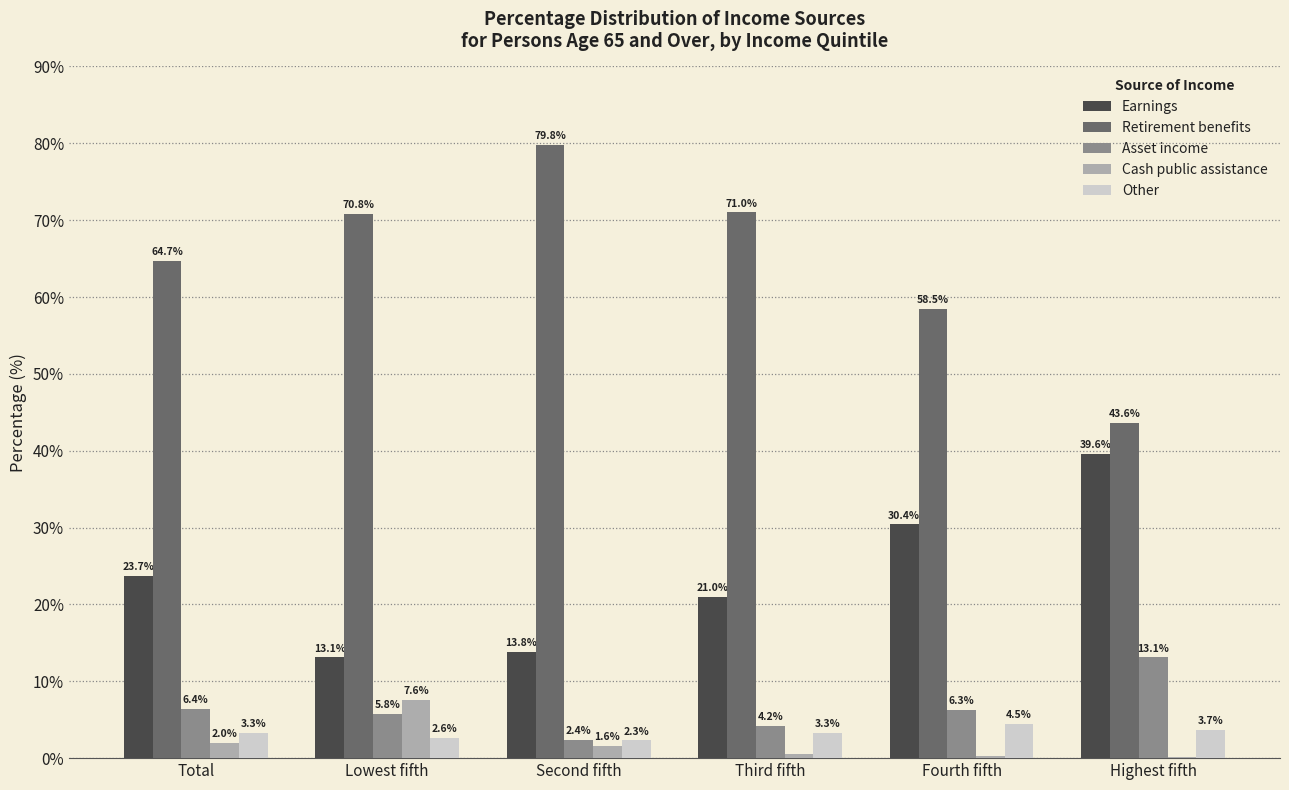

What is the sum of the Earnings values at Highest fifth and Second fifth?

53.4